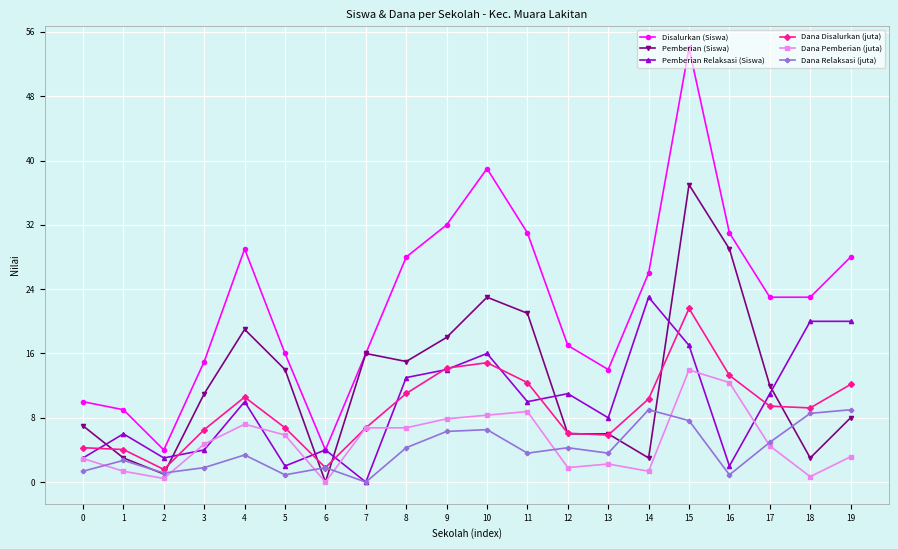

Which series changed the most between 14 and 17?

Pemberian Relaksasi (Siswa)